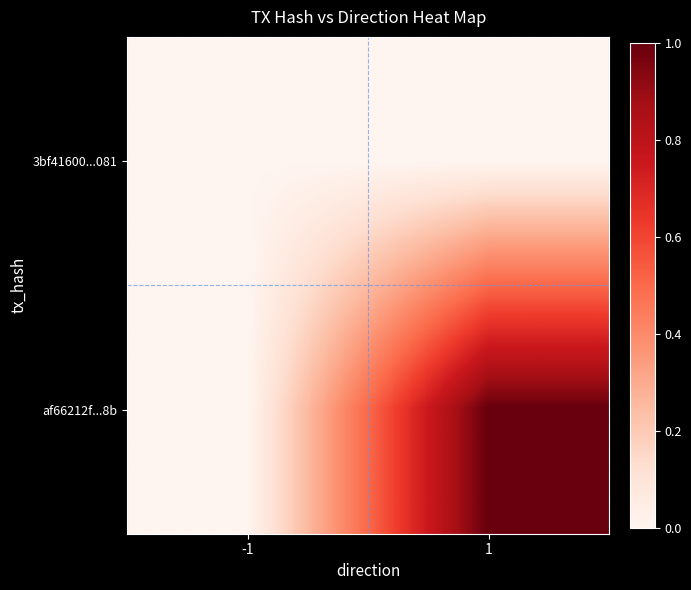

What is the maximum value shown in the chart?

1